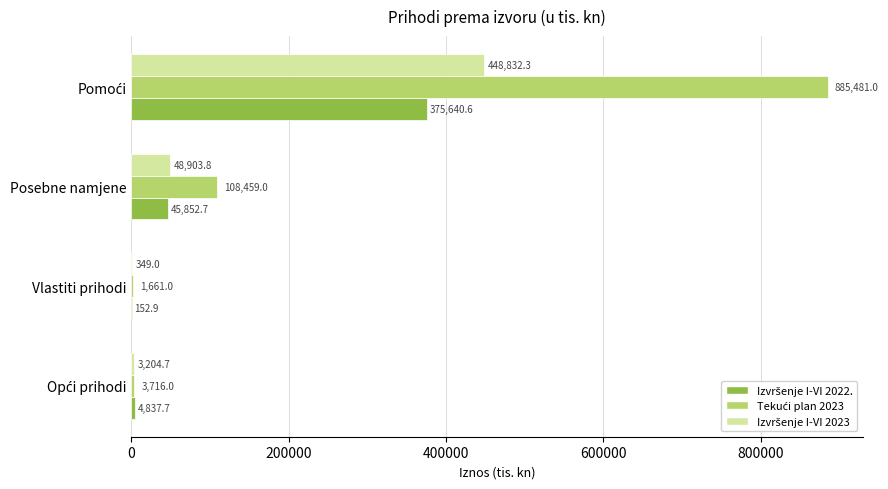

What is the total value across all series at Vlastiti prihodi?

2162.9